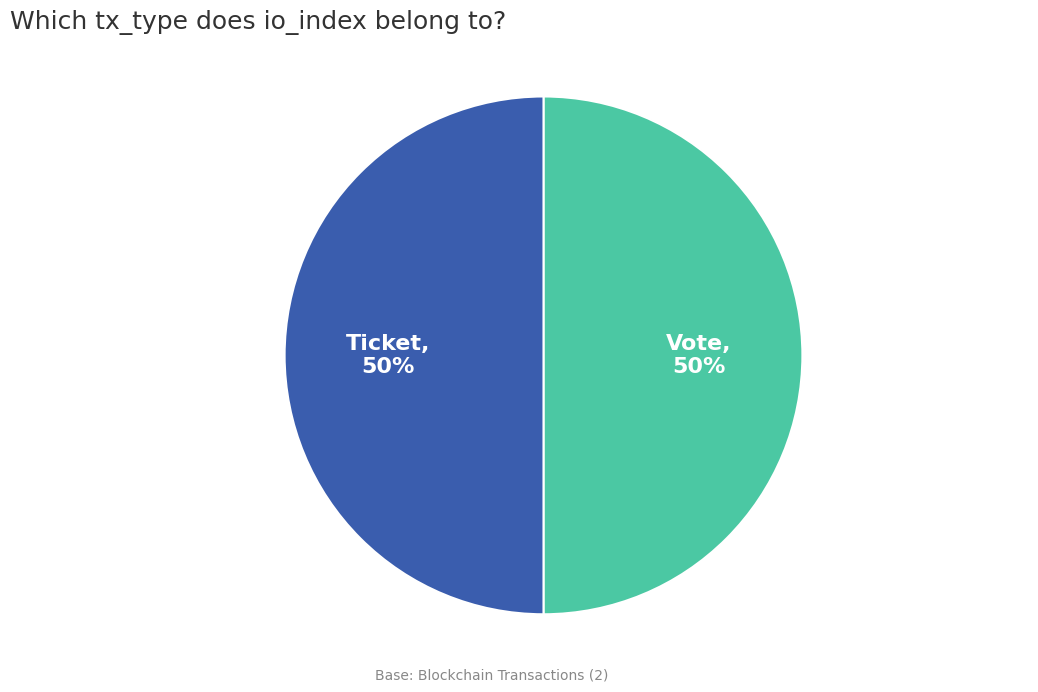

Approximately how many times larger is the value at Vote compared to Ticket?

1.0